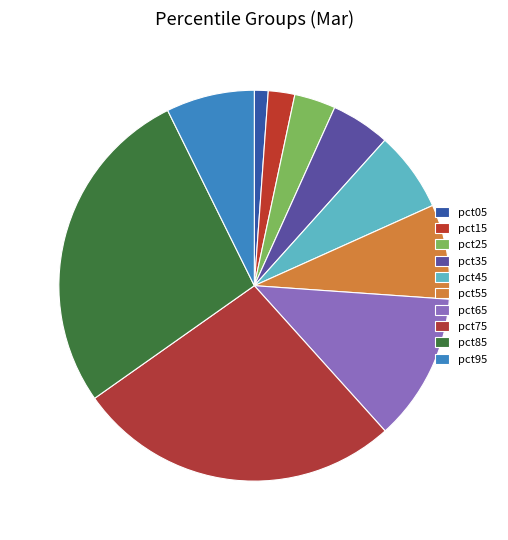

Count the number of slices in the pie.

10